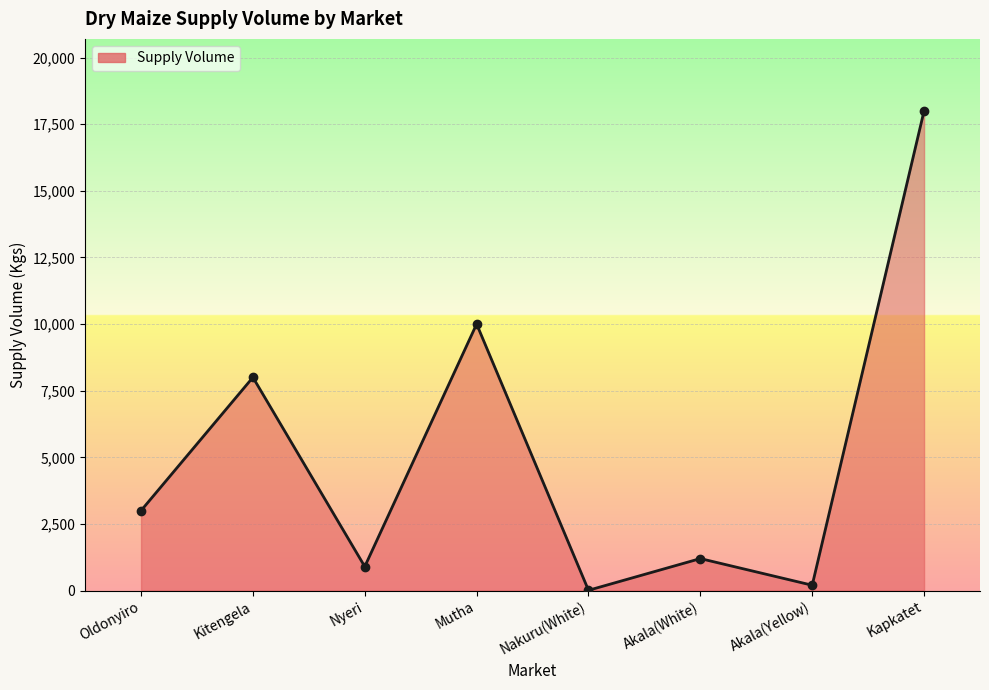

List the labels in order of value, largest first.

Kapkatet, Mutha, Kitengela, Oldonyiro, Akala(White), Nyeri, Akala(Yellow), Nakuru(White)